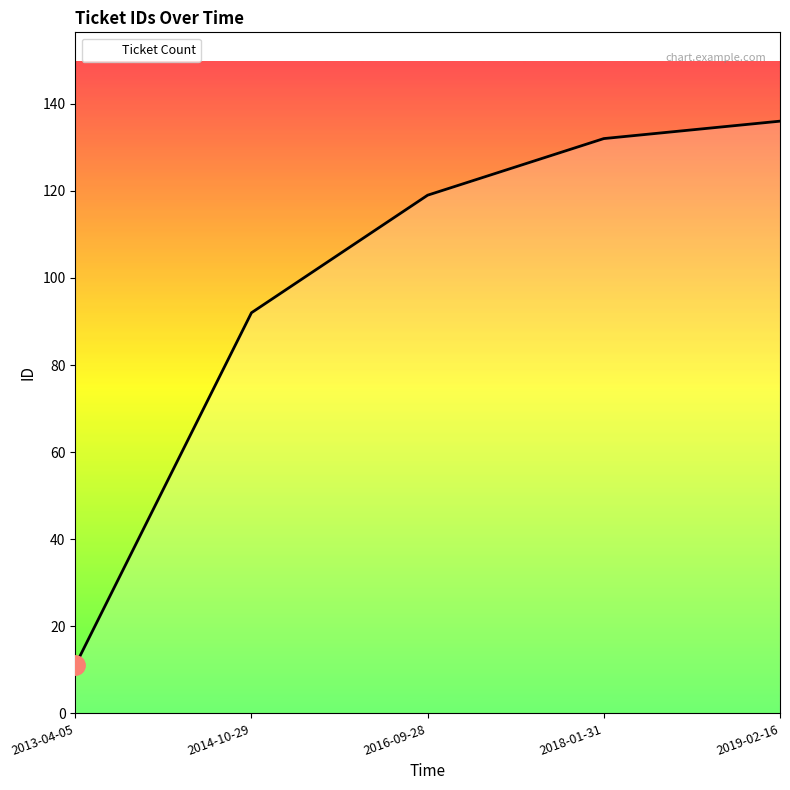

Is it true that the value at 2014-10-29 is 135?

False